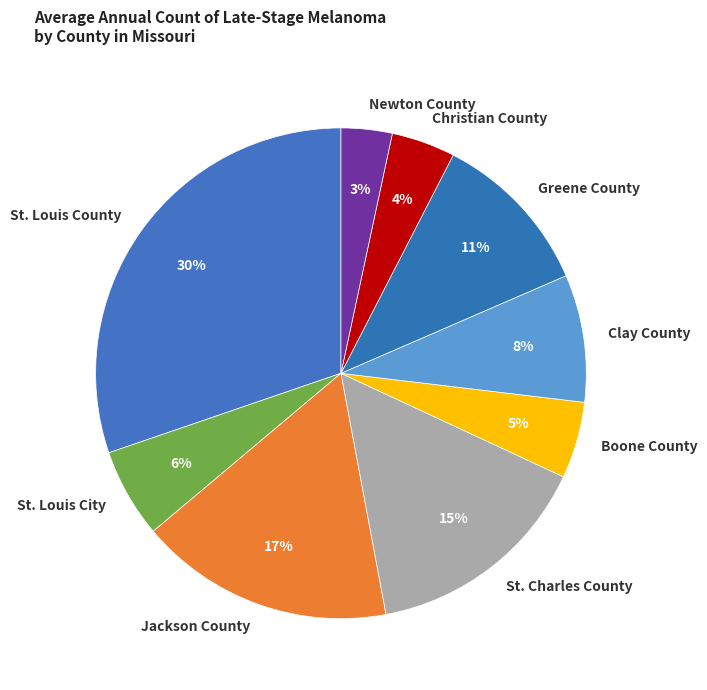

Combined, do St. Louis City and Christian County account for over 50%?

No